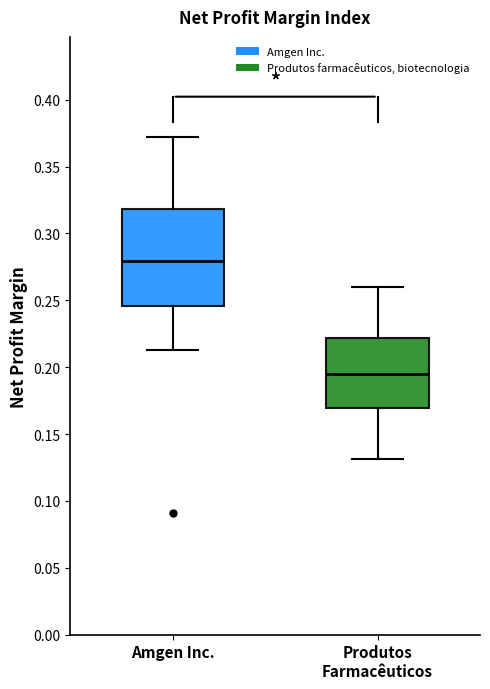

Reading left to right, read every box against the y-axis: the position of its median line, the range the box covers, and the ends of its whiskers. The values are not printed on the chart, so give them approximately, as read against the axis.

Amgen Inc.: median 0.280, box 0.245 to 0.320, whiskers 0.215 to 0.375
Produtos Farmacêuticos: median 0.195, box 0.170 to 0.220, whiskers 0.130 to 0.260